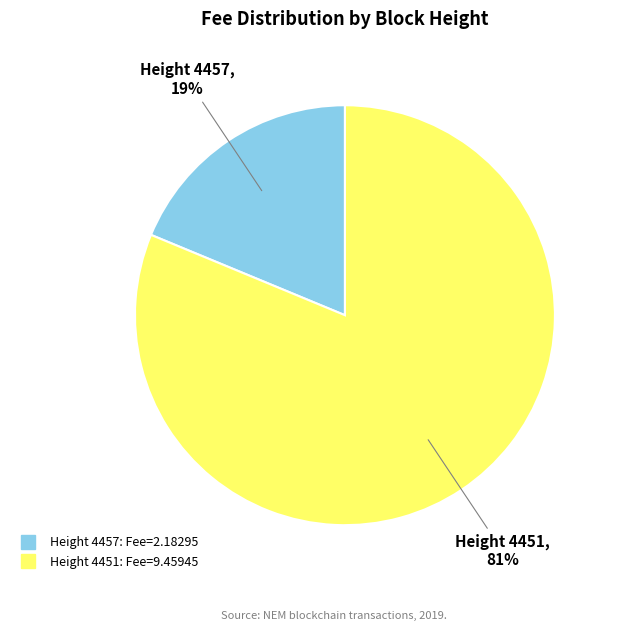

Does any single category account for the majority?

Yes